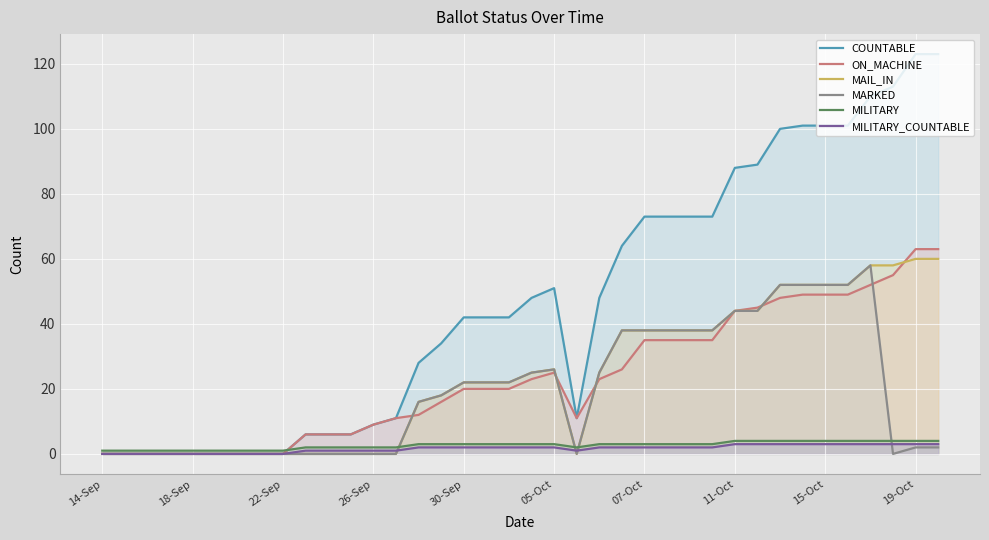

Which series has the widest spread of values?

COUNTABLE